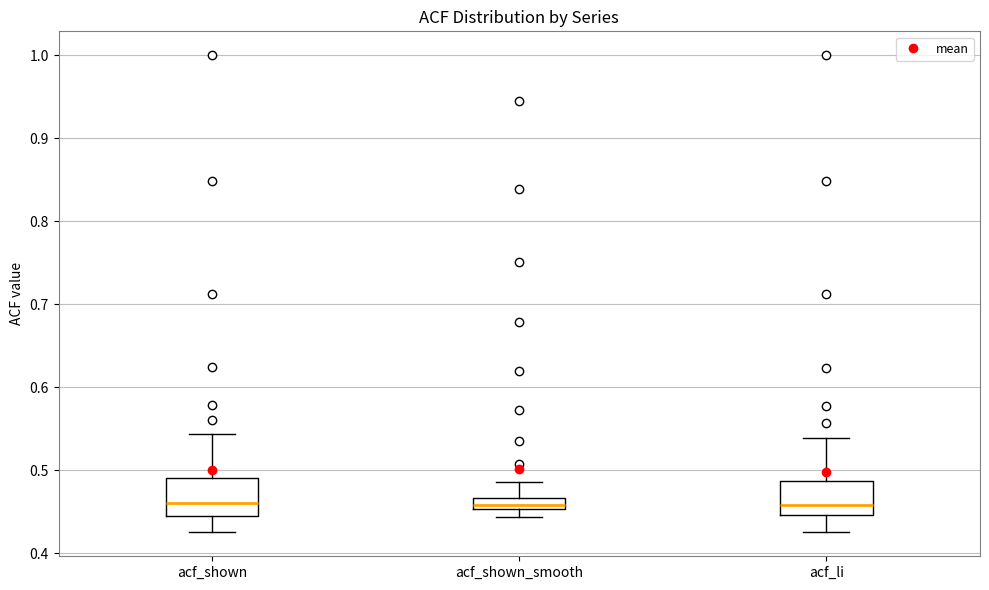

Where does the upper whisker of the box for acf_shown_smooth end on the y-axis? The values are not printed on the chart, so give them approximately, as read against the axis.

0.49